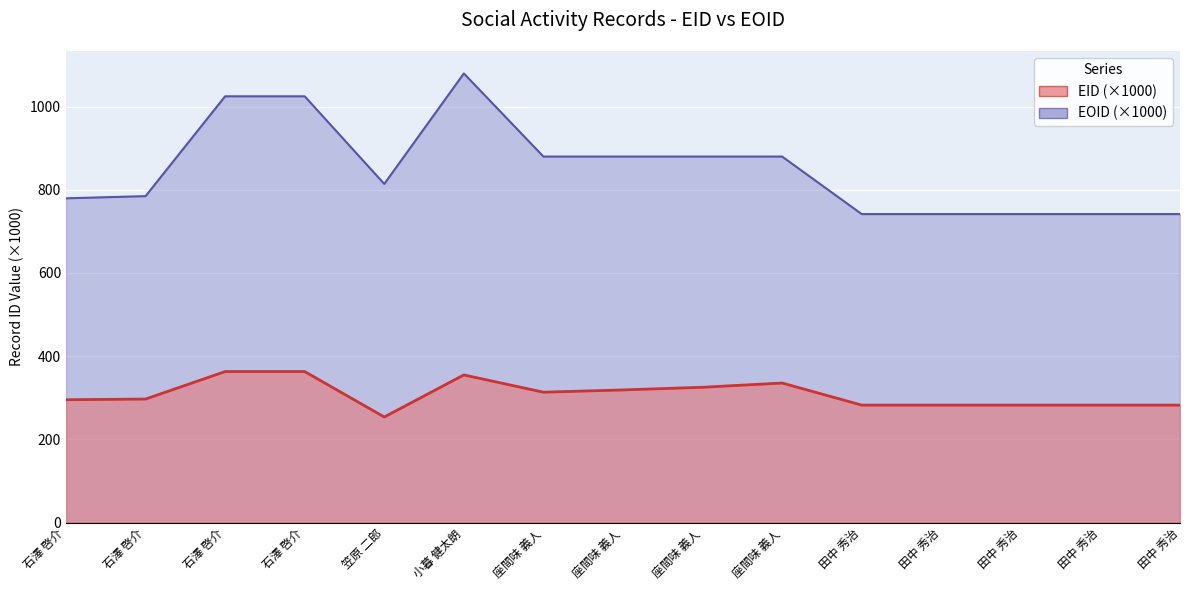

Where is EID nearest to the value 308?

座間味 義人